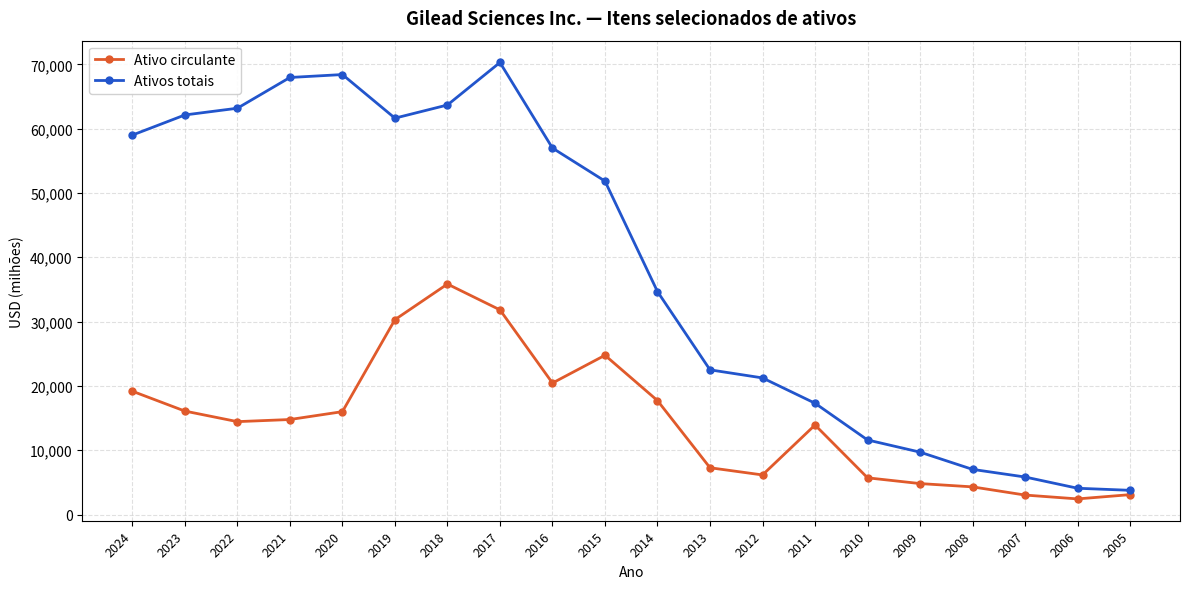

At which label does Ativo circulante reach its peak?

2018